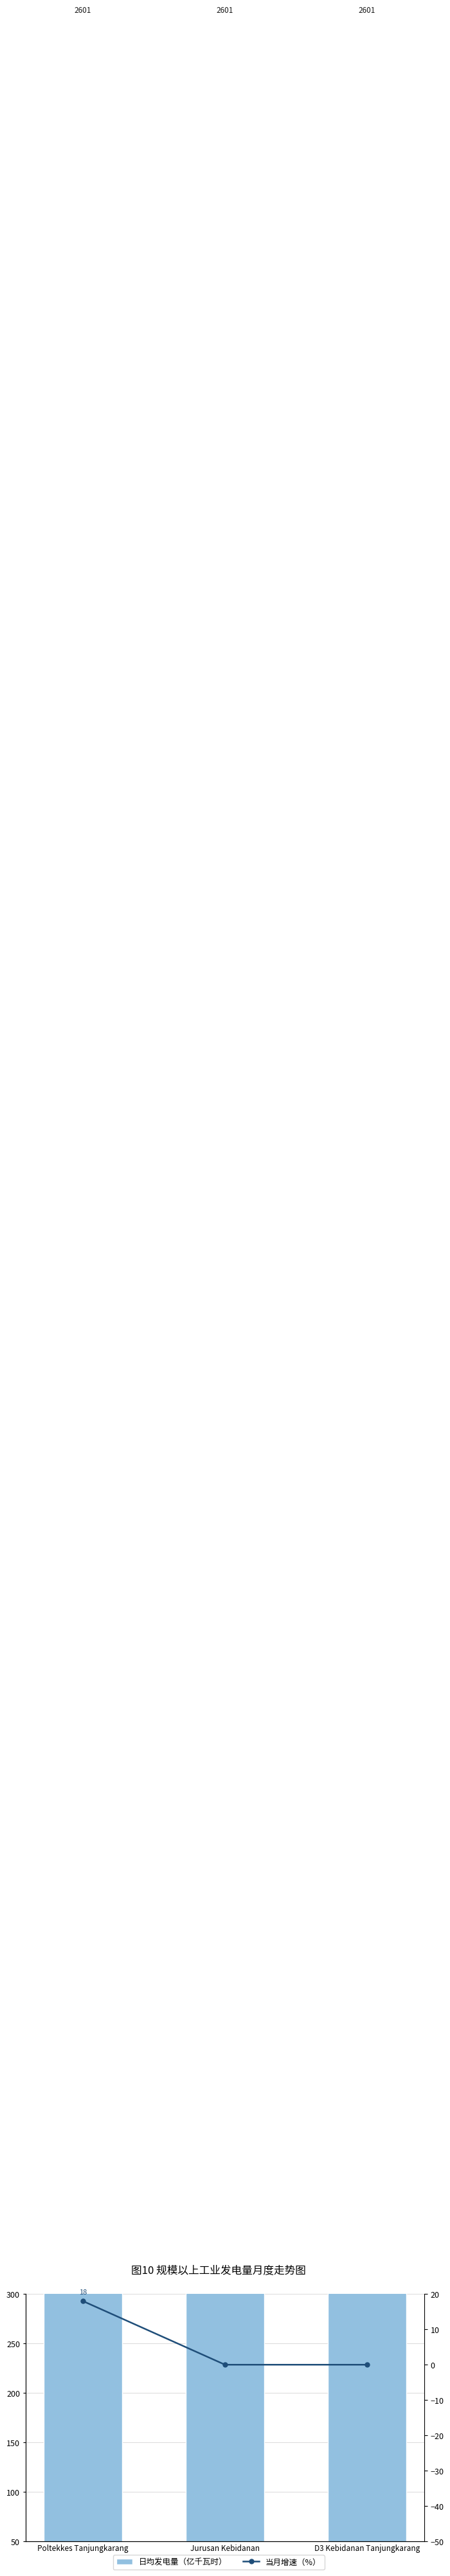

What are all the series names shown in the legend?

日均发电量（亿千瓦时）, 当月增速（%）